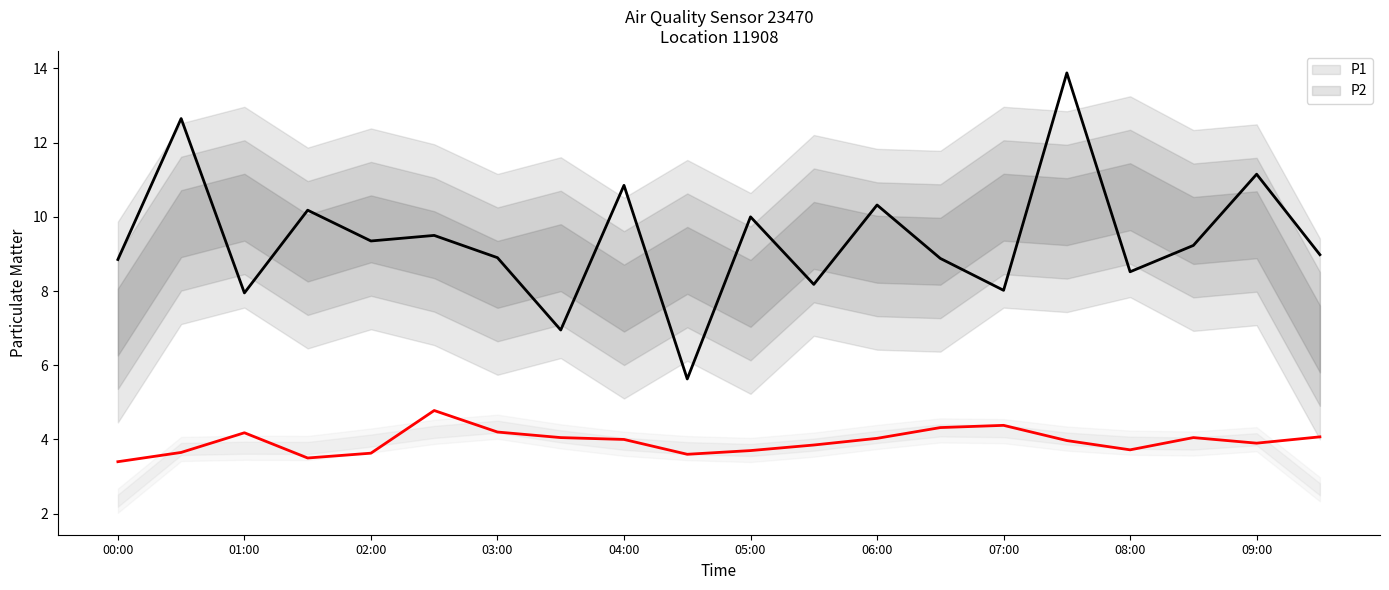

What is the greatest value displayed?

13.9